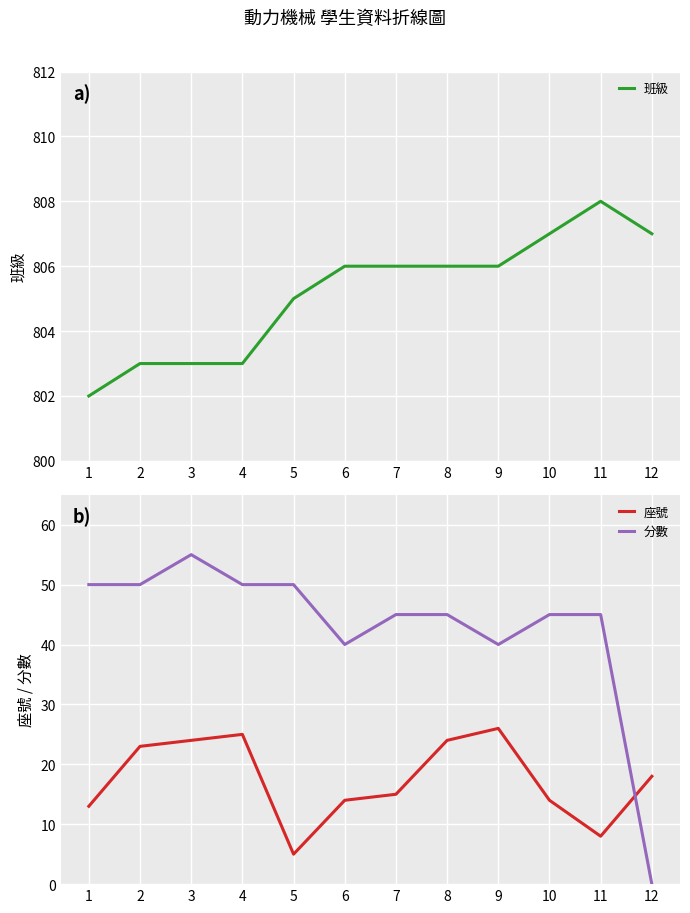

Is this an area chart (filled region under the line)?

No